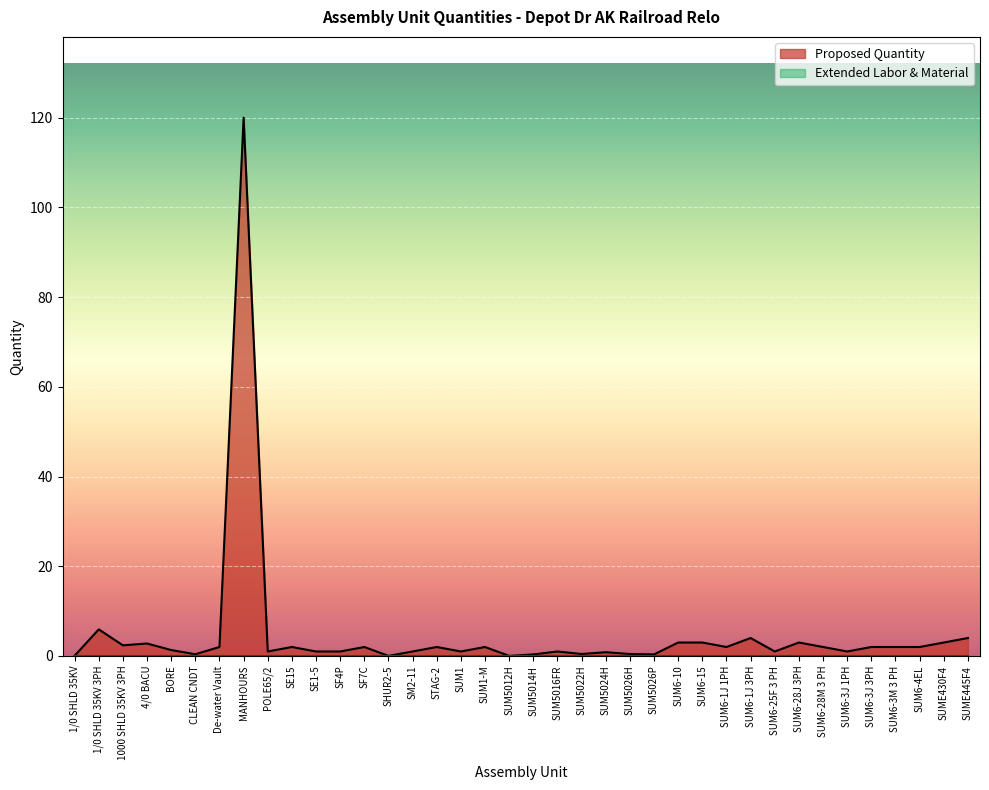

Which label corresponds to the smallest value in the chart?

SUM5012H